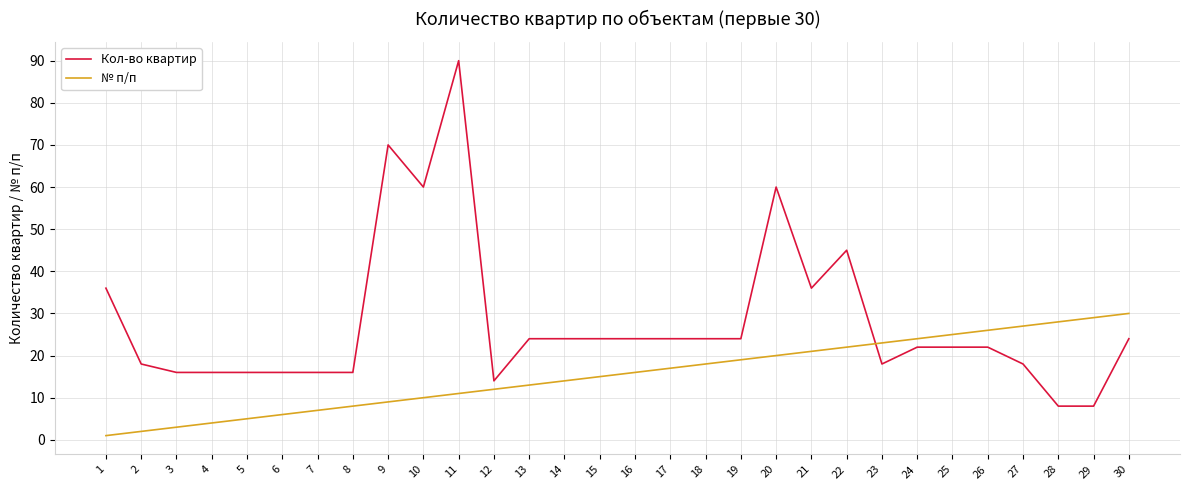

Is it true that № п/п equals 44 at 28?

False